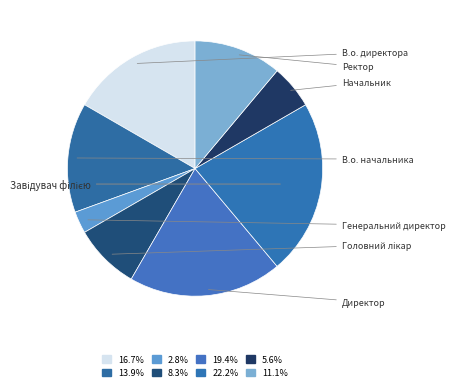

Which category has the smallest portion of the pie?

Генеральний директор